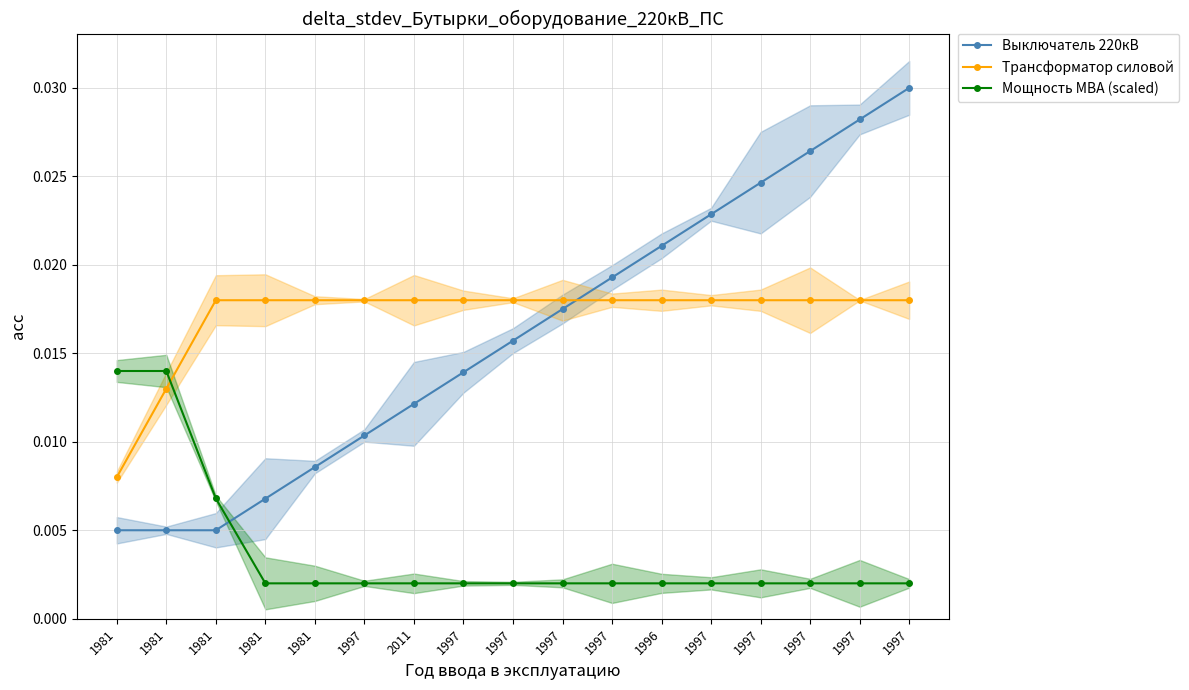

At which category is the sum across all series the highest?

1997